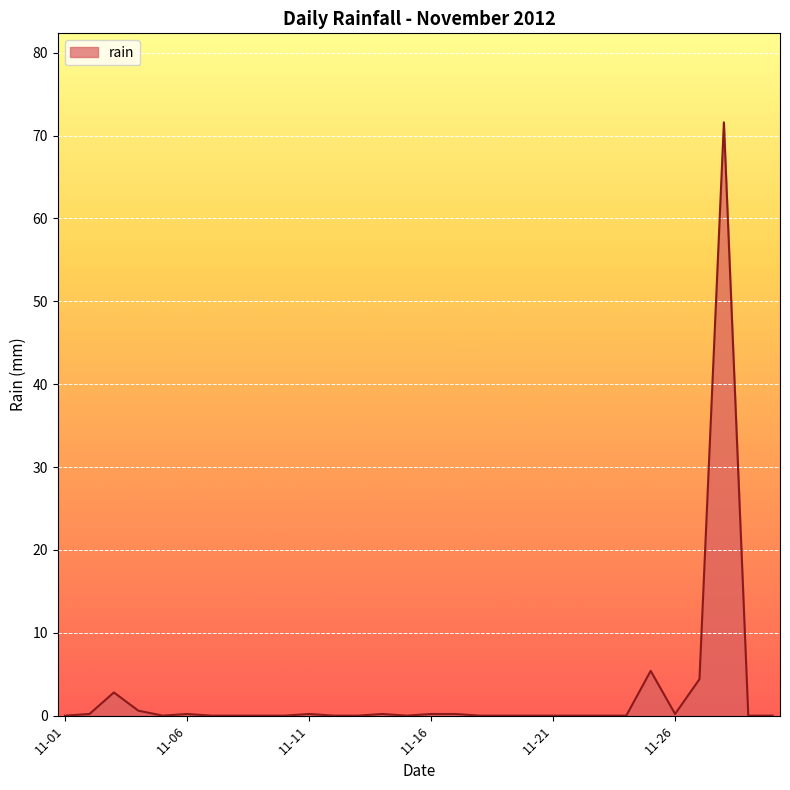

What is the greatest value displayed?

71.6